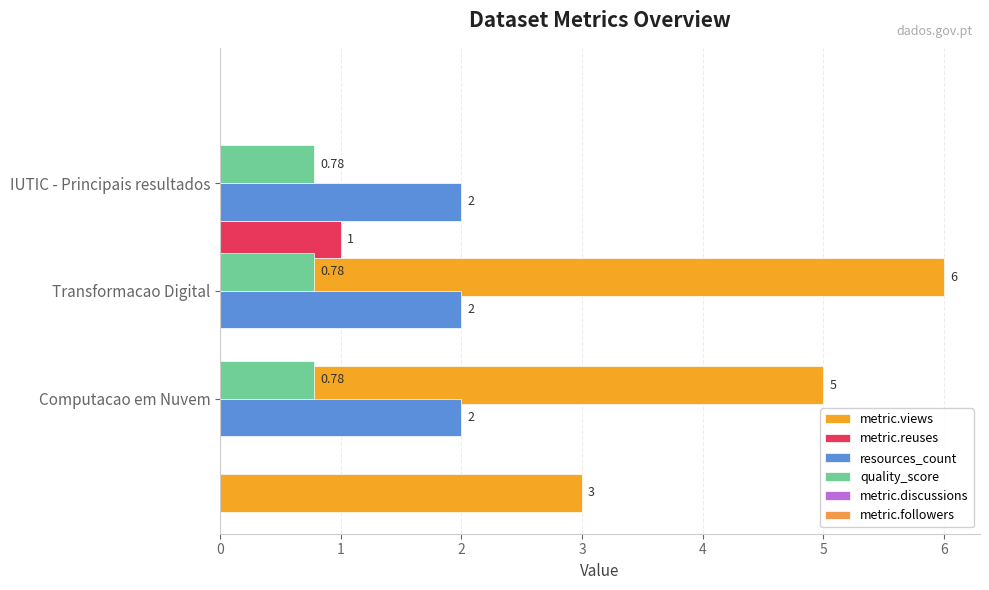

List the series in order of their peak value, lowest first.

quality_score, resources_count, metric.discussions, metric.followers, metric.reuses, metric.views